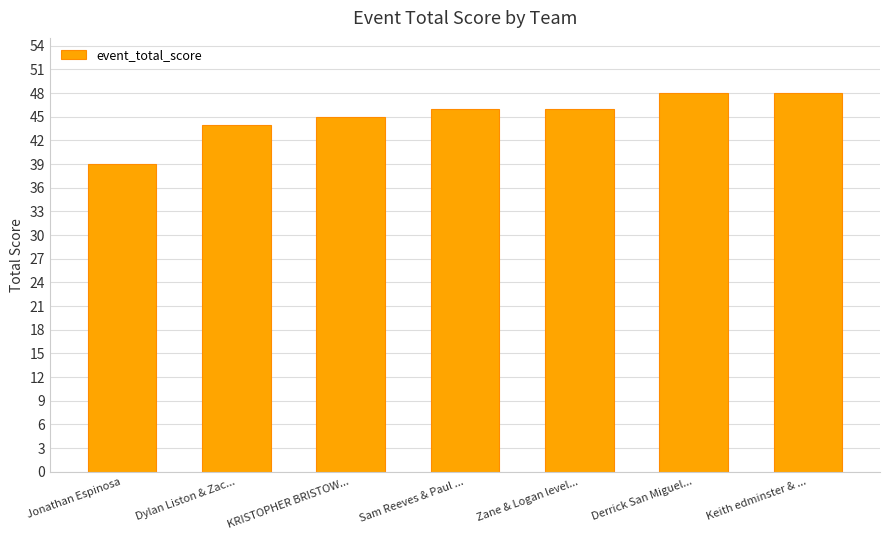

What is the label of the 1st bar from the right?

Keith edminster & ...